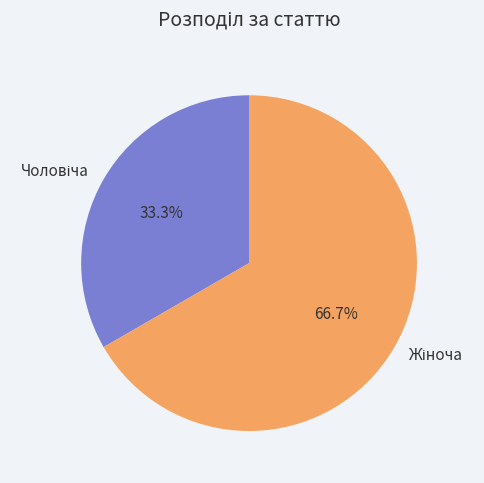

Is there a majority slice in this chart?

Yes